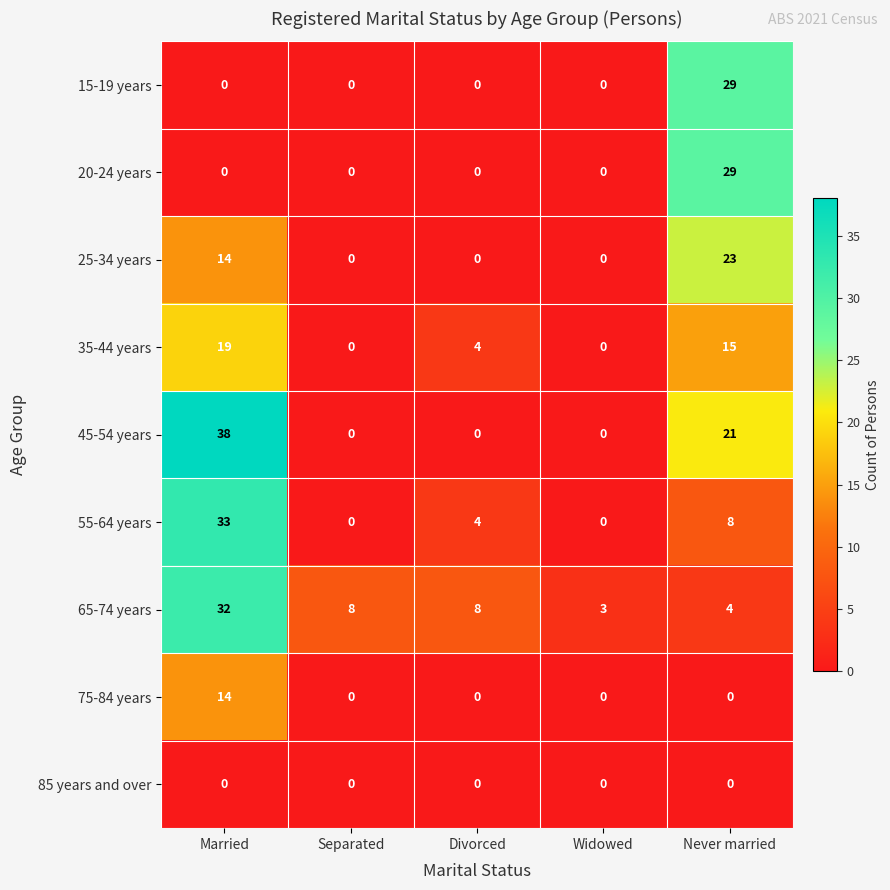

At which label does 45-54 years reach its peak?

Married